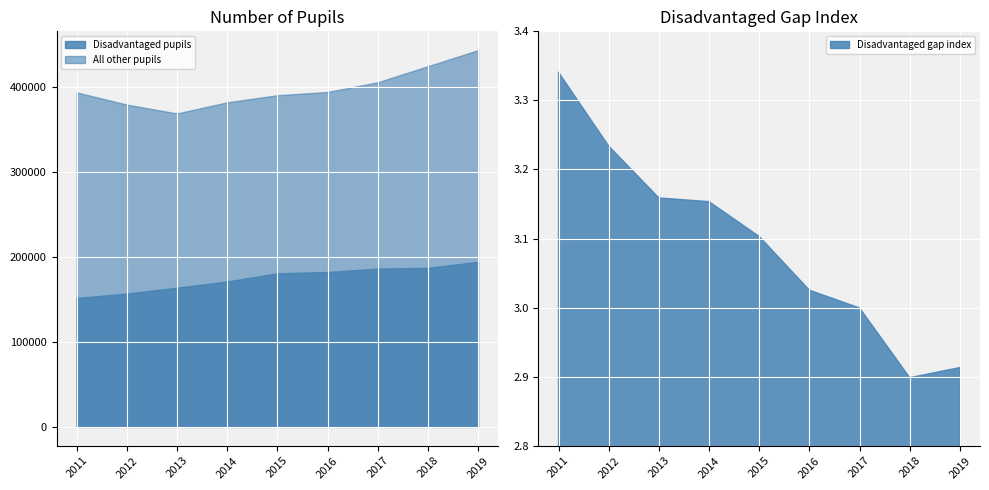

Is the value of All other pupils at 2015 greater than the value of Disadvantaged pupils at 2019?

Yes